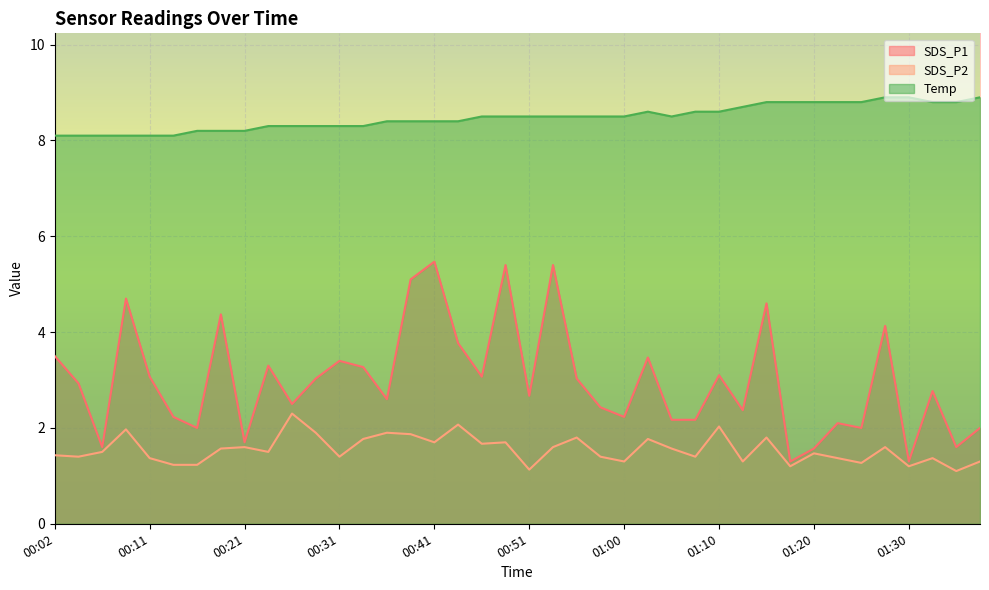

List the series in order of their peak value, highest first.

Temp, SDS_P1, SDS_P2